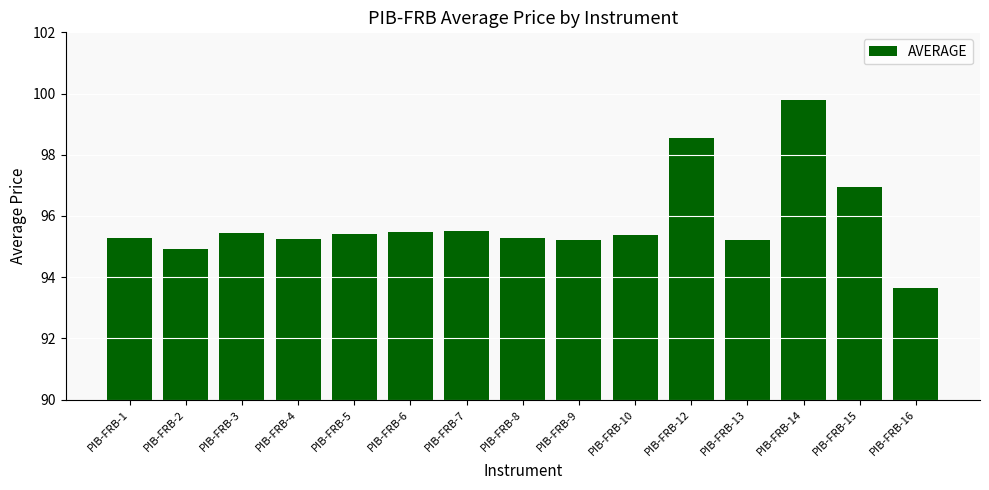

Is it true that the value at PIB-FRB-1 is 95.3?

True